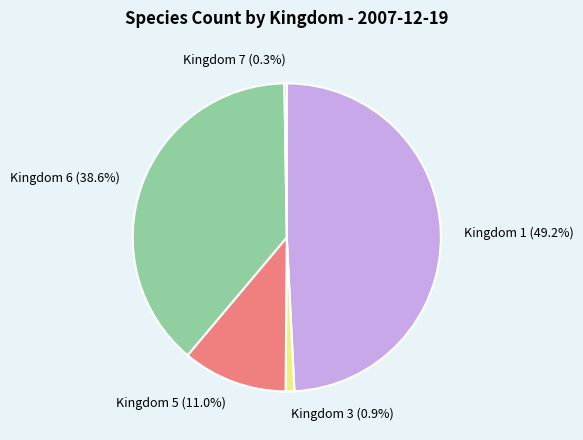

Does any single category account for the majority?

No